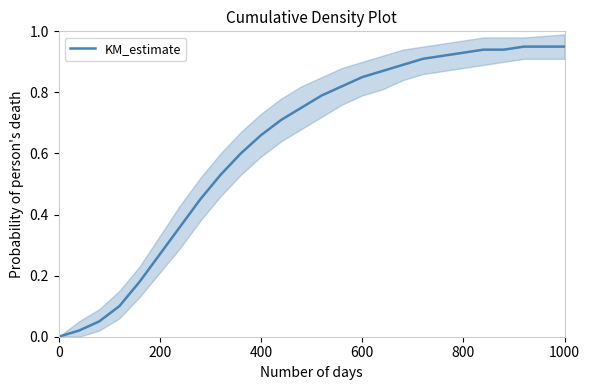

What is the greatest value displayed?

0.9